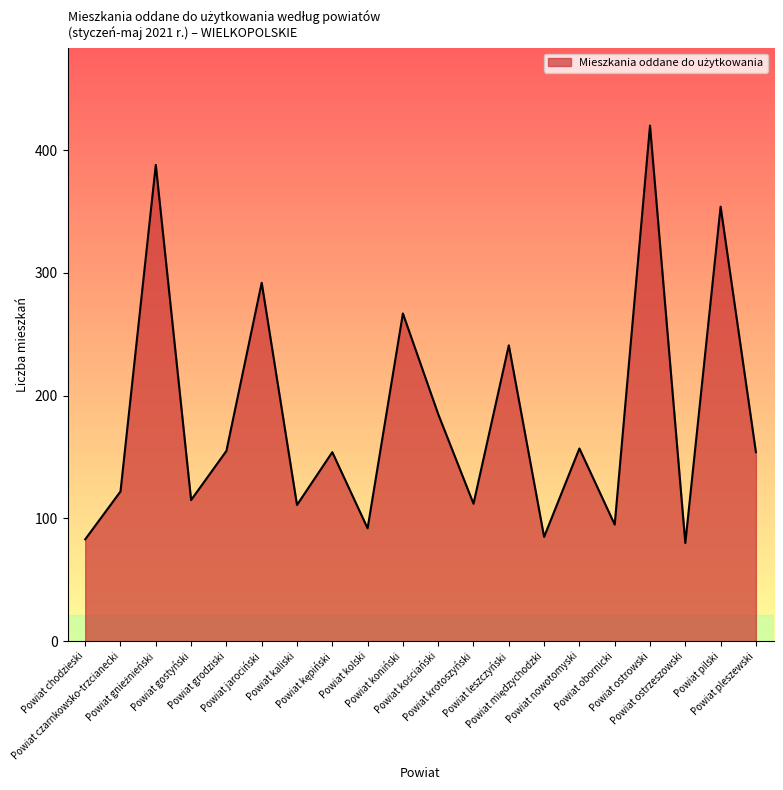

What is the difference between the maximum and minimum values?

340